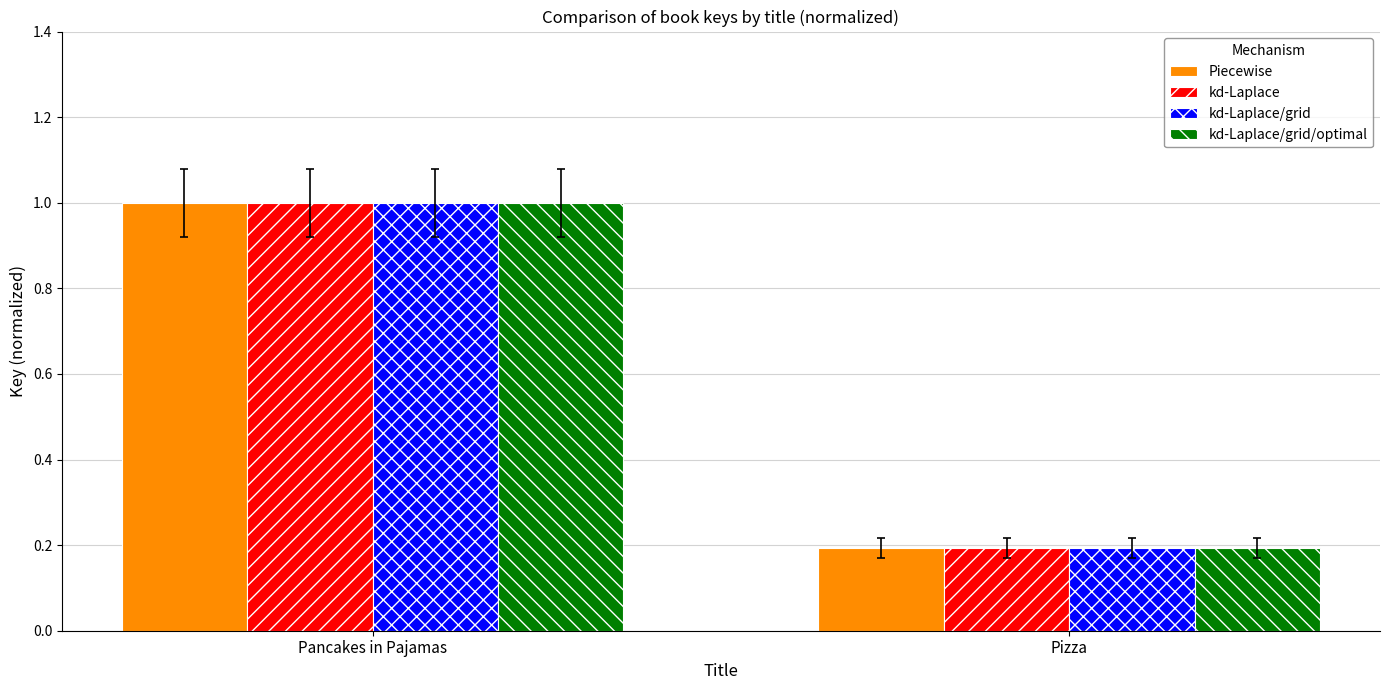

At which label does kd-Laplace/grid reach its minimum?

Pizza